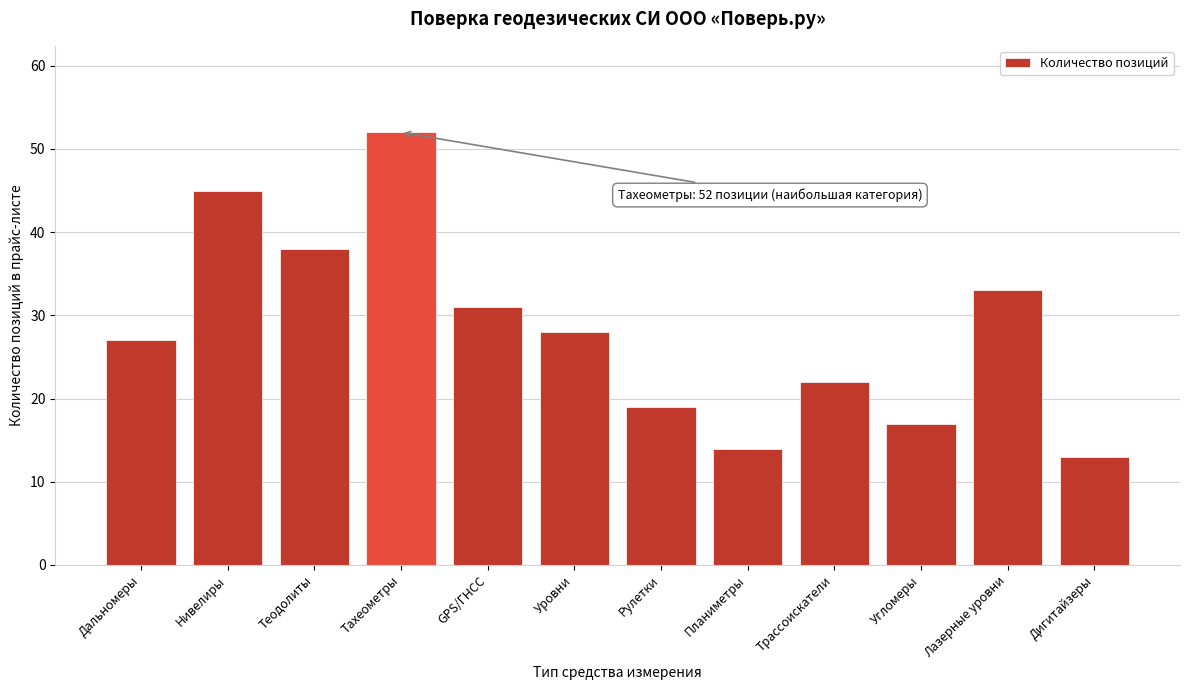

Reading left to right, transcribe all the data shown in this chart.

Дальномеры=27	Нивелиры=45	Теодолиты=38	Тахеометры=52	GPS/ГНСС=31	Уровни=28	Рулетки=19	Планиметры=14	Трассоискатели=22	Угломеры=17	Лазерные уровни=33	Дигитайзеры=13